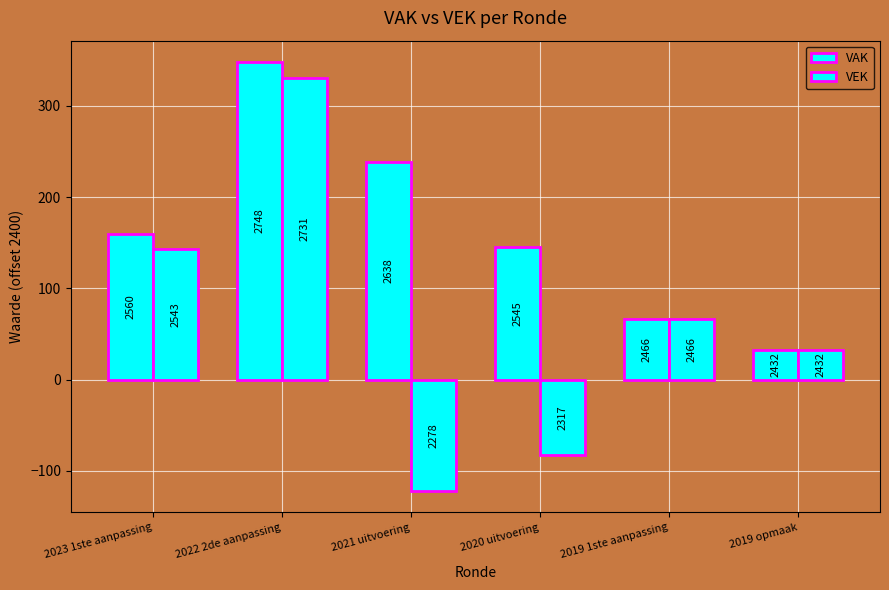

List the series in order of their overall mean, lowest first.

VEK, VAK